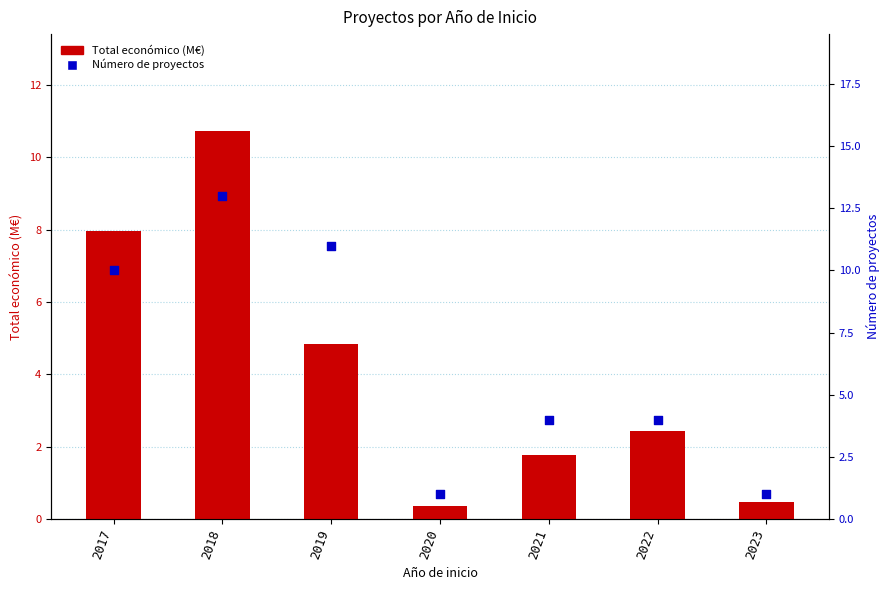

Which series contains the highest Y value?

Número de proyectos